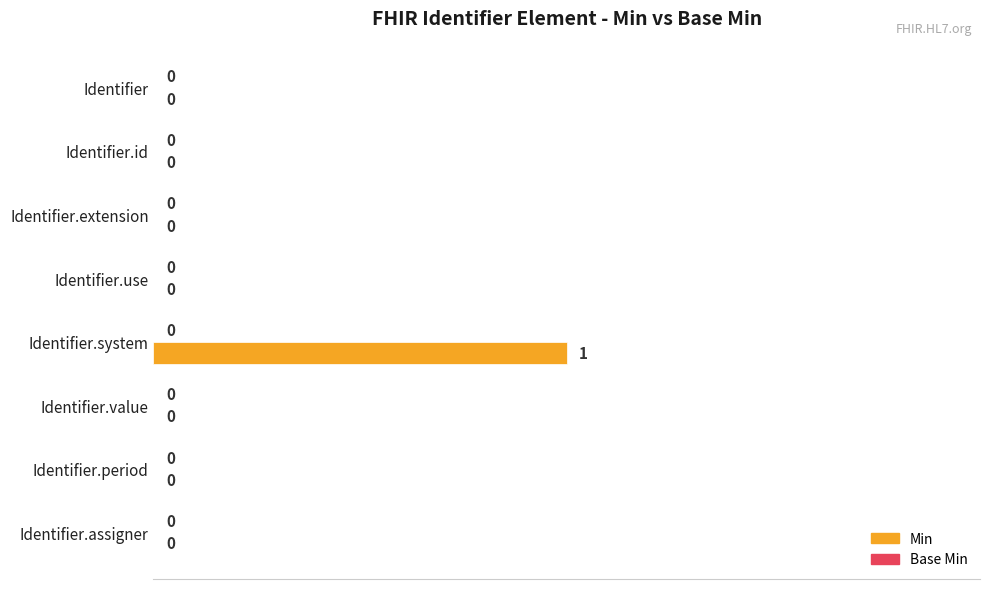

The chart shows a value of 0 at Identifier.assigner. True or false?

True